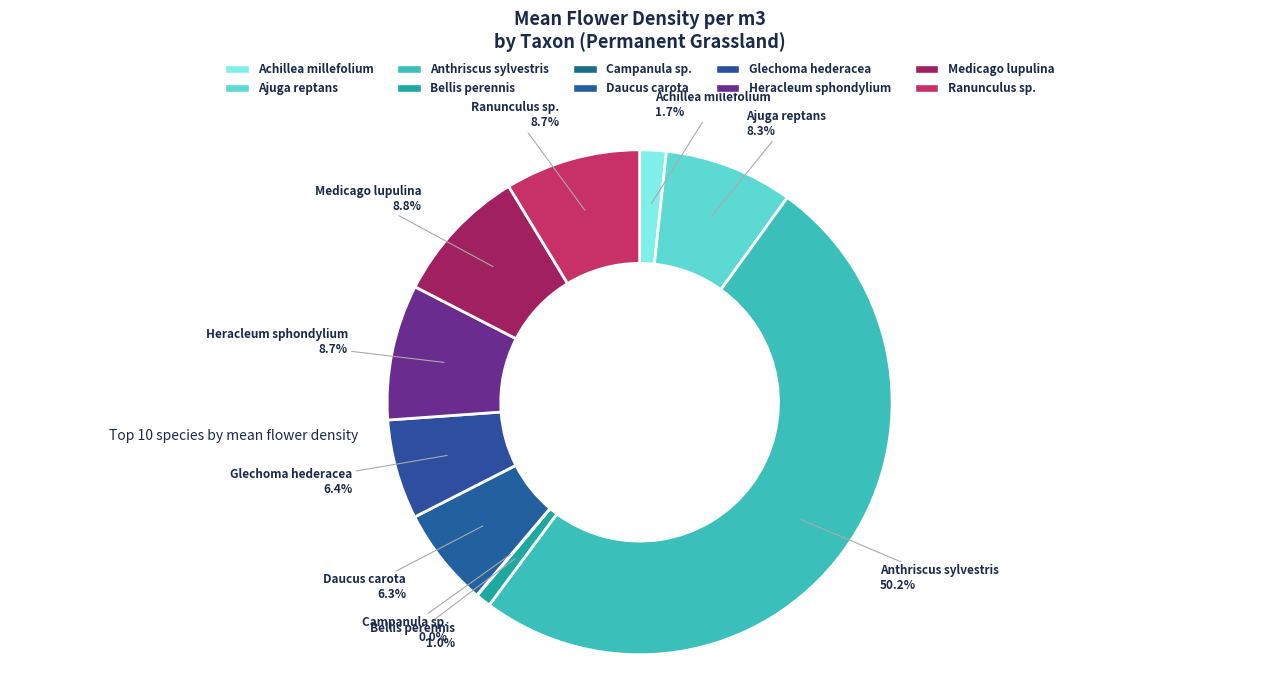

Which slice represents more than half of the pie?

Anthriscus sylvestris